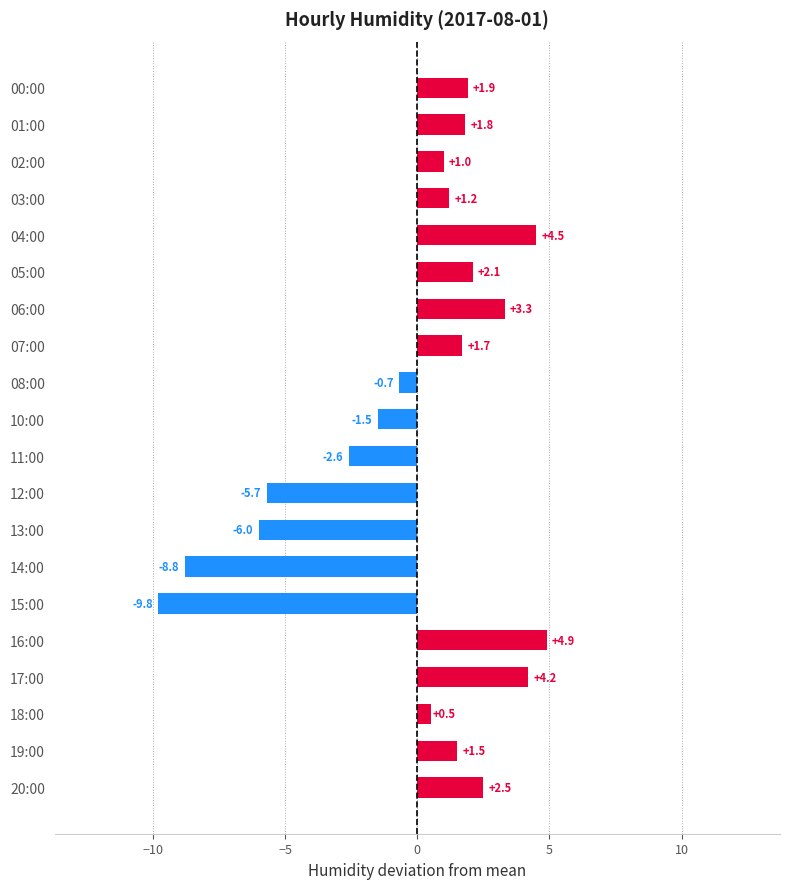

Which category has the lowest value across all series?

15:00